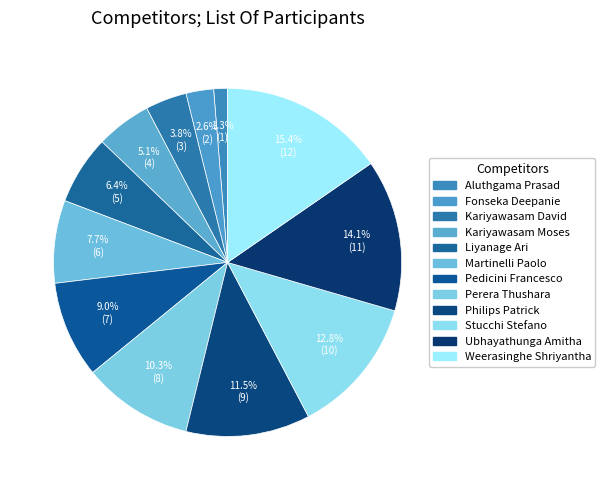

To the nearest percent, what portion does Kariyawasam Moses represent?

5%